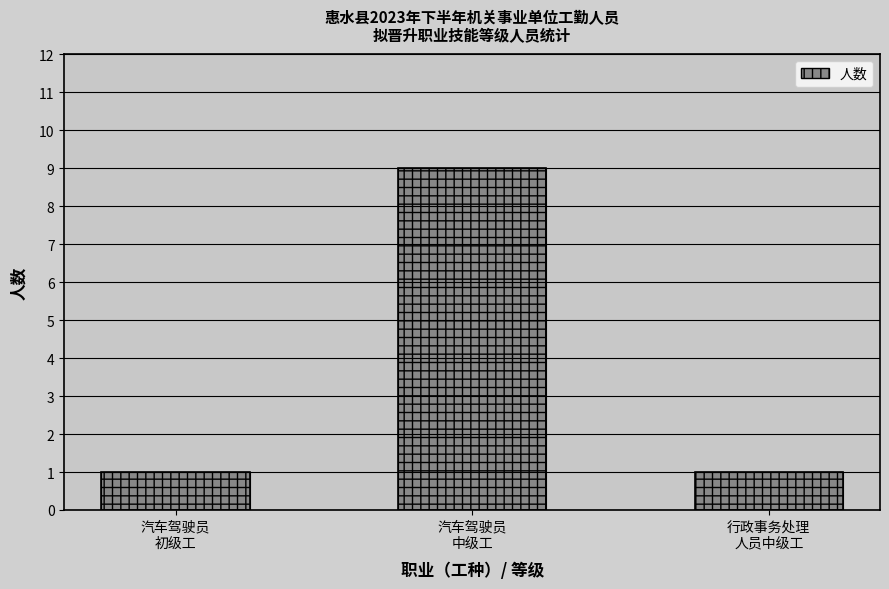

Which label corresponds to the largest value in the chart?

汽车驾驶员
中级工